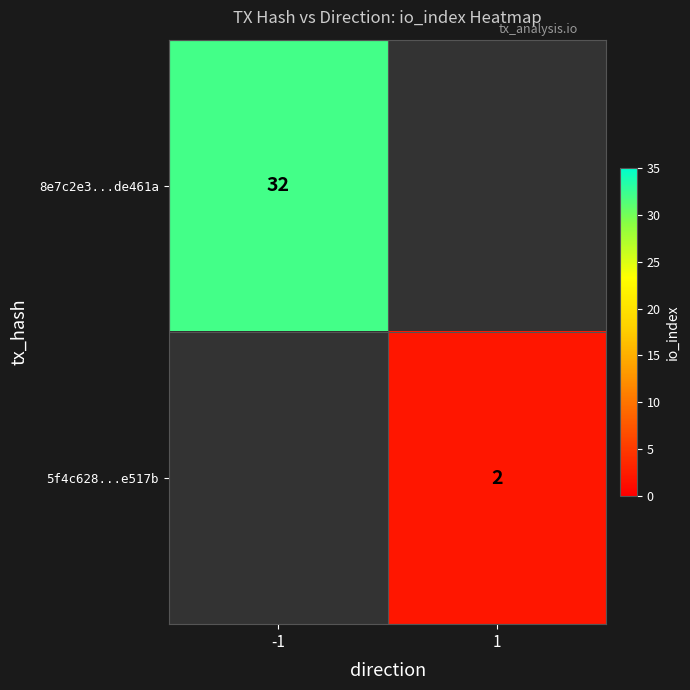

Count the number of data series in this chart.

2